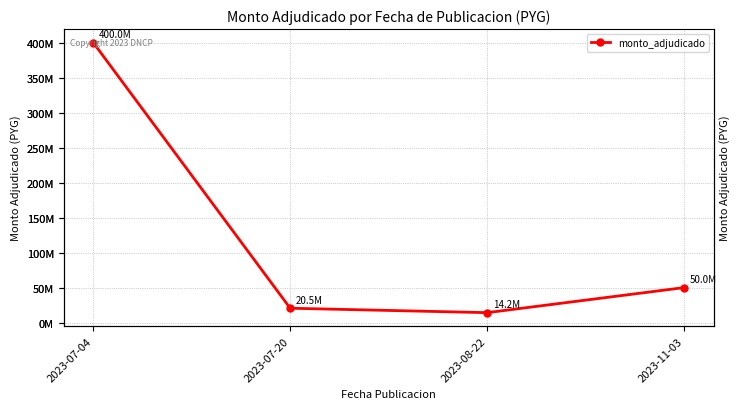

How many lines are shown in the chart?

1